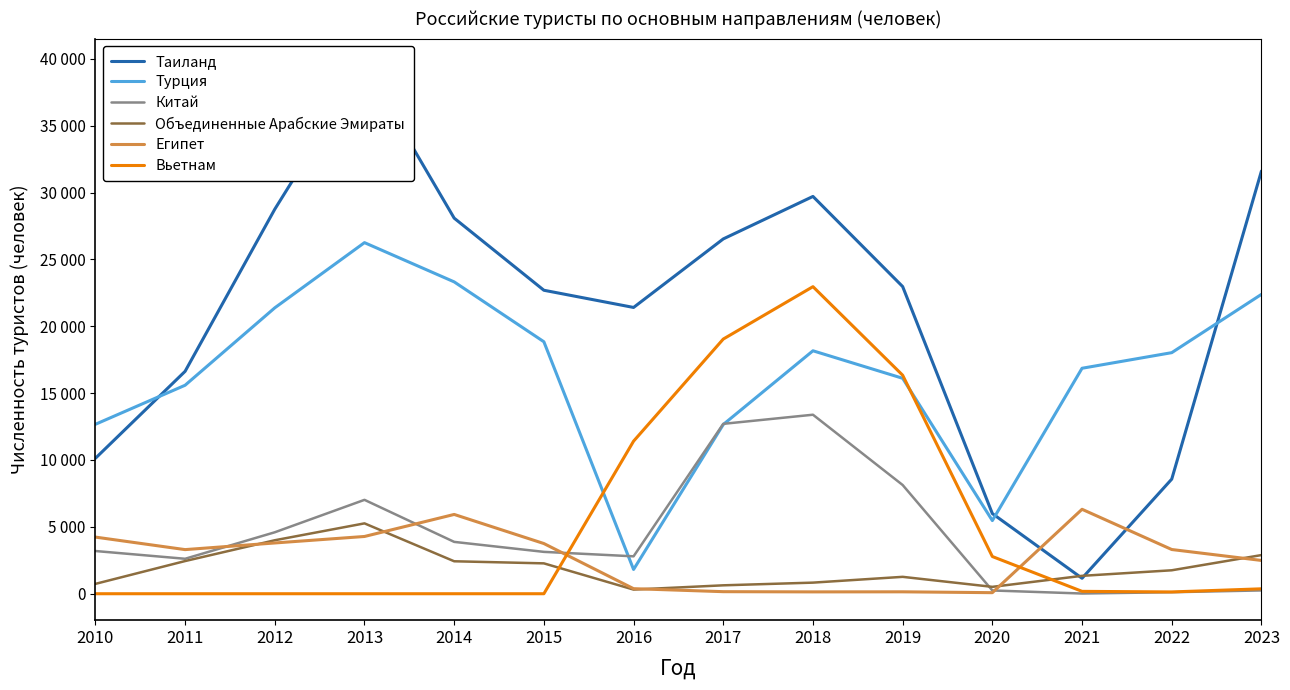

What is the value of the Египет point at the 3rd from the left?

3796